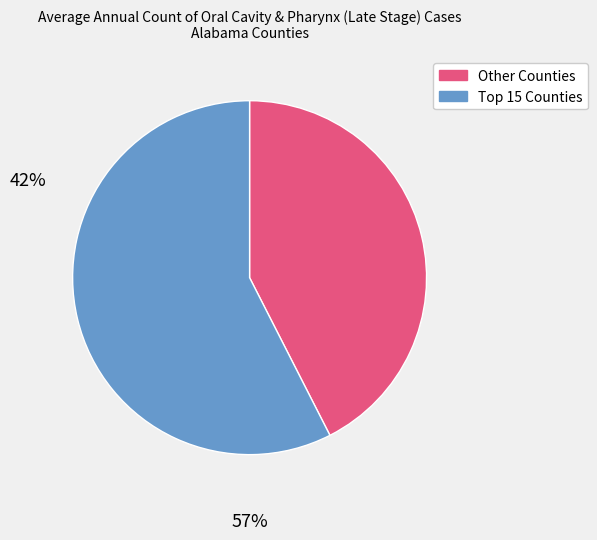

Is there any slice that represents more than half of the pie?

Yes